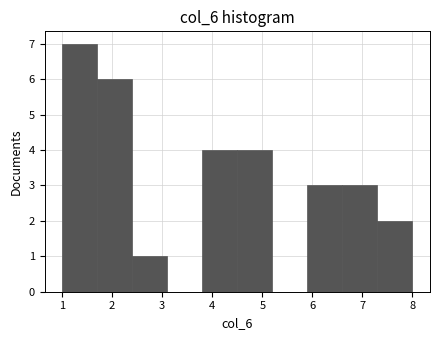

Reading left to right, list every bar in this chart as the range it spans on the x-axis followed by its height. The values are not printed on the chart, so give them approximately, as read against the axis.

1.0 to 1.7: 7
1.7 to 2.4: 6
2.4 to 3.1: 1
3.1 to 3.8: 0
3.8 to 4.5: 4
4.5 to 5.2: 4
5.2 to 5.9: 0
5.9 to 6.6: 3
6.6 to 7.3: 3
7.3 to 8.0: 2